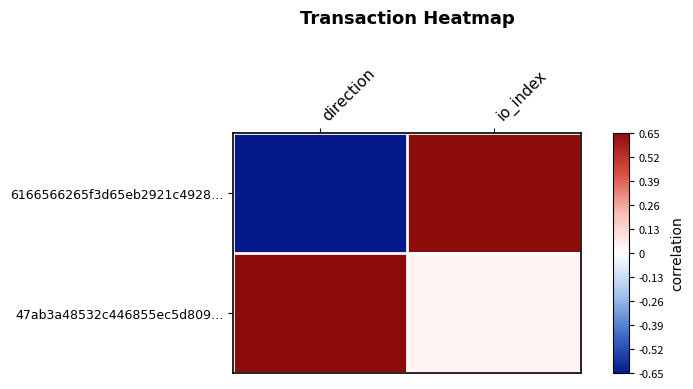

At direction, list the series in order from largest to smallest.

47ab3a48532c446855ec5d809…, 6166566265f3d65eb2921c4928…